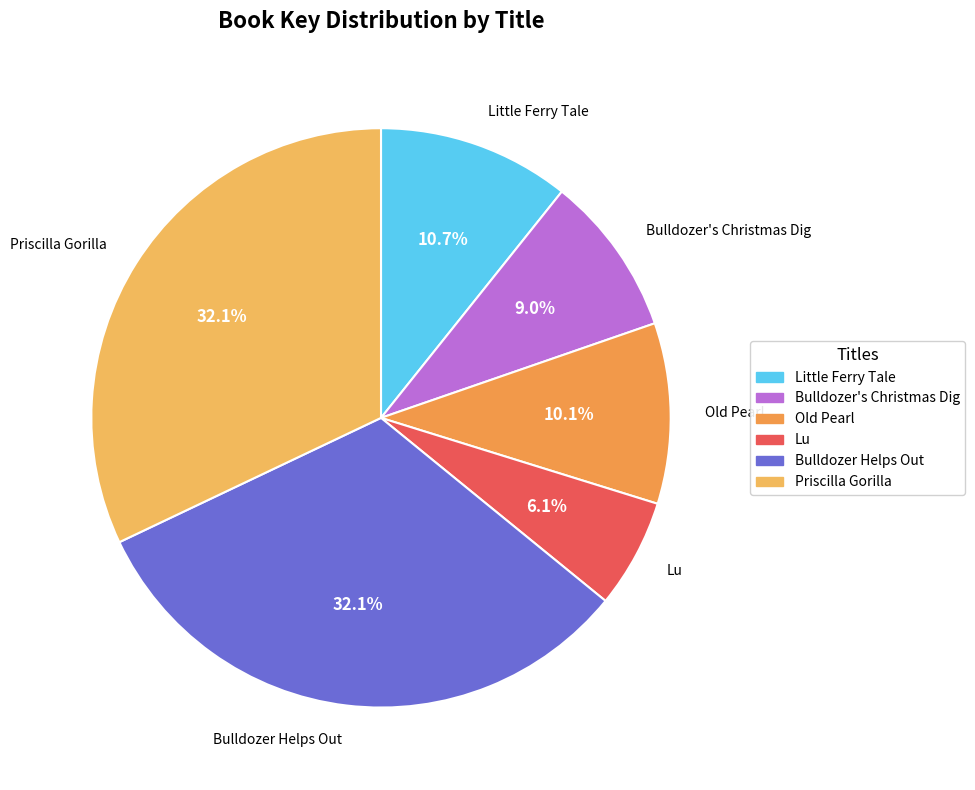

Which has a higher value, Little Ferry Tale or Bulldozer's Christmas Dig?

Little Ferry Tale